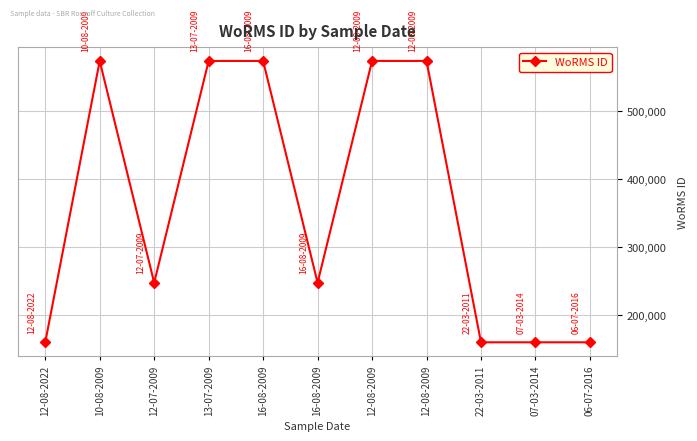

Does the chart have visible grid lines?

Yes